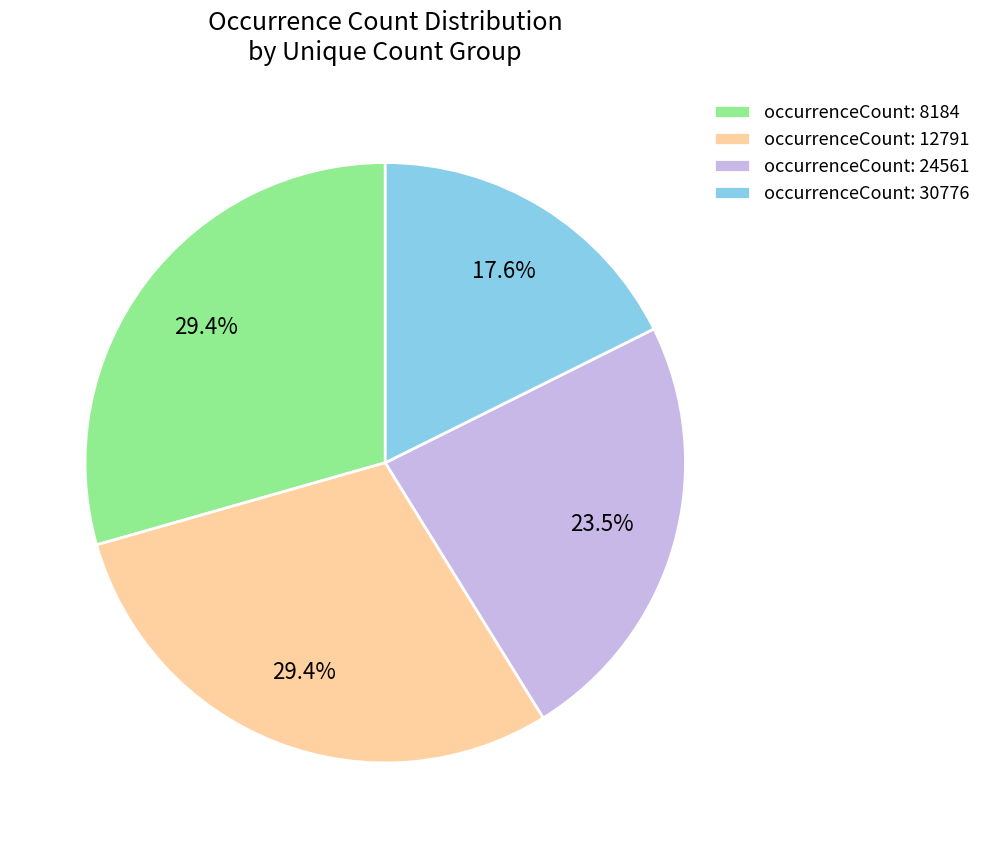

Is occurrenceCount: 24561 the majority of the pie?

No